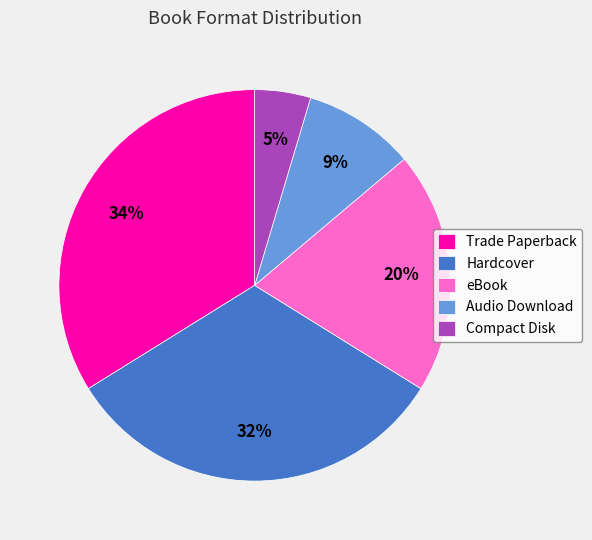

Combined, do Audio Download and Compact Disk account for over 50%?

No